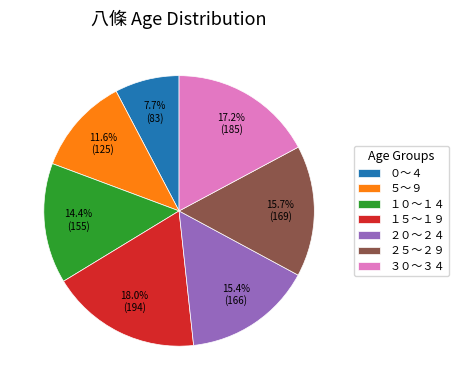

Which has a higher value, ５～９ or １５～１９?

１５～１９